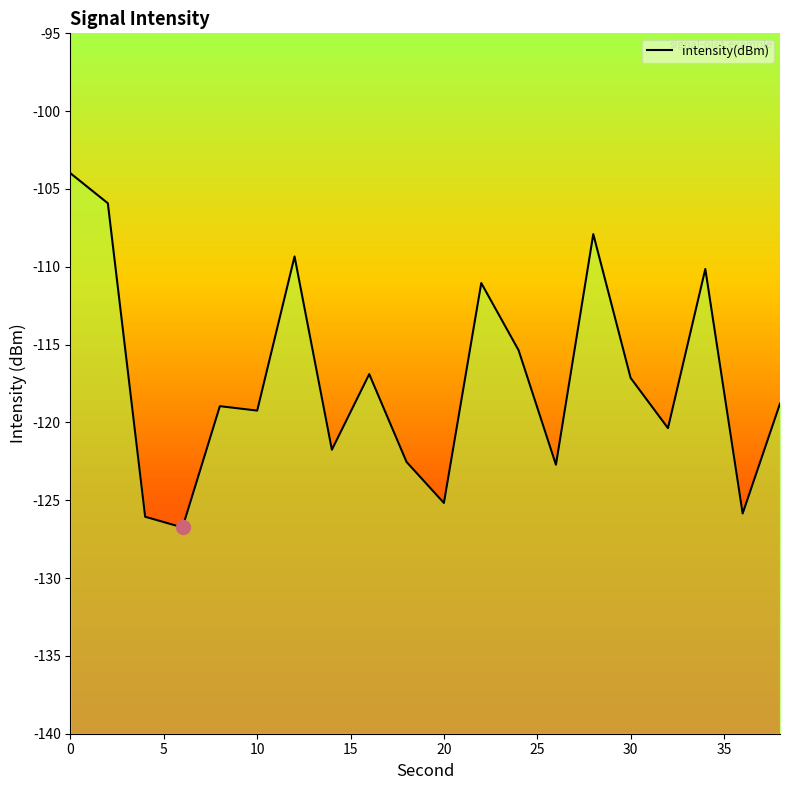

What is the difference between the second highest and second lowest values?

20.1